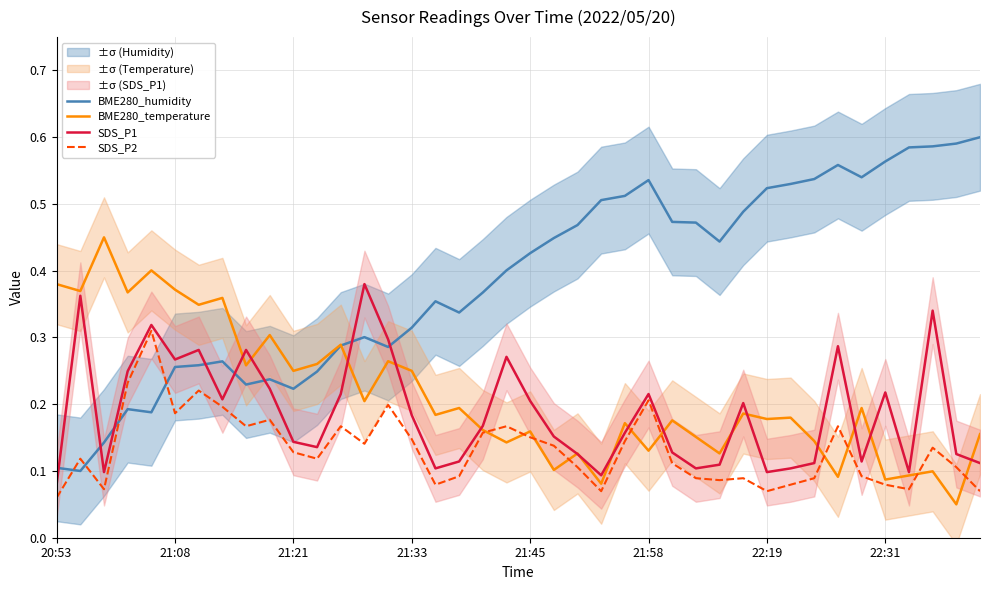

Is the value of BME280_humidity at 20:53 greater than the value of BME280_temperature at 21:45?

No